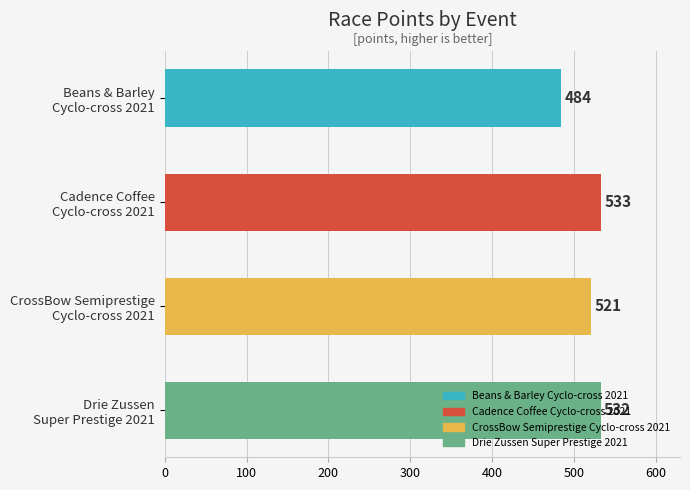

List the labels in order of value, largest first.

Cadence Coffee
Cyclo-cross 2021, Drie Zussen
Super Prestige 2021, CrossBow Semiprestige
Cyclo-cross 2021, Beans & Barley
Cyclo-cross 2021